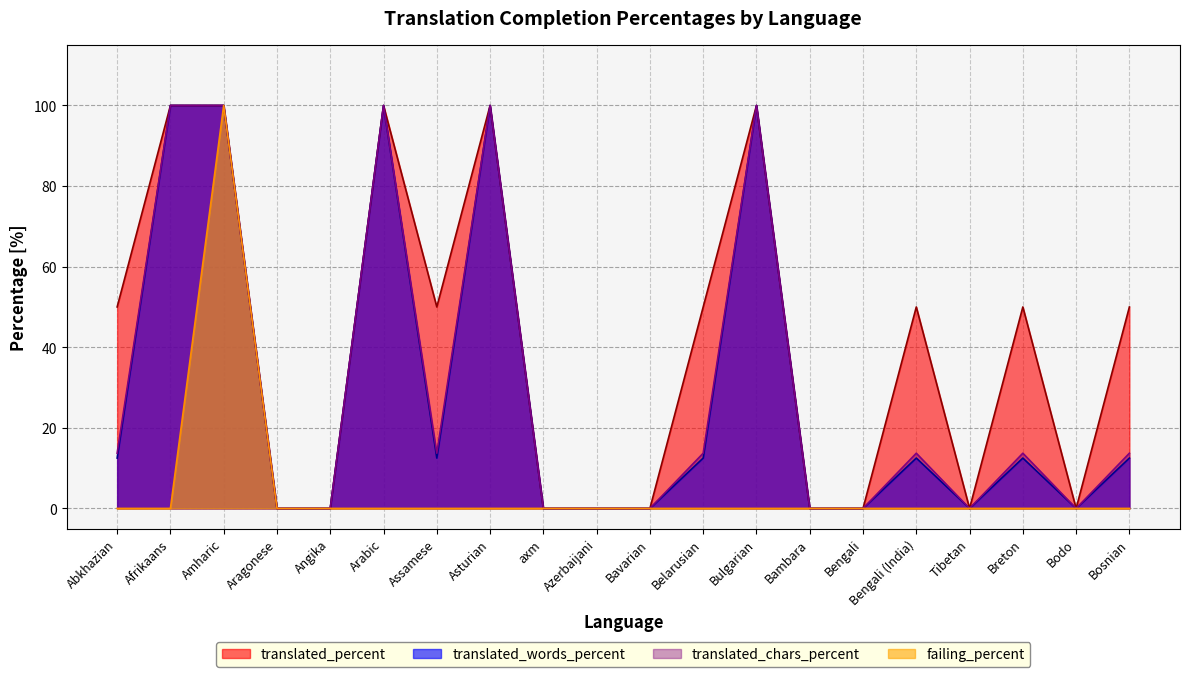

Count the number of categories in the chart.

20